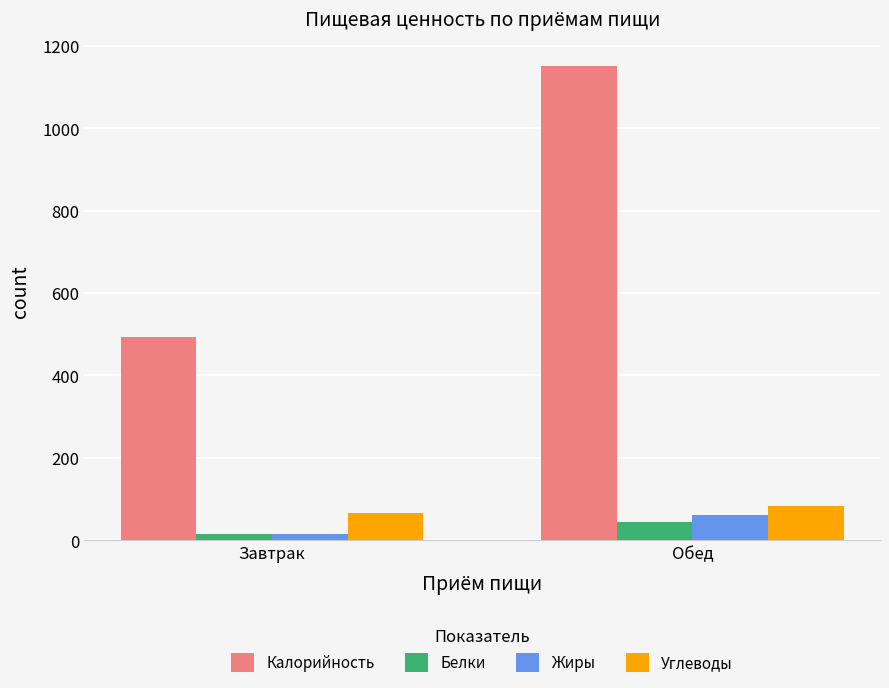

How many groups of bars are there?

2